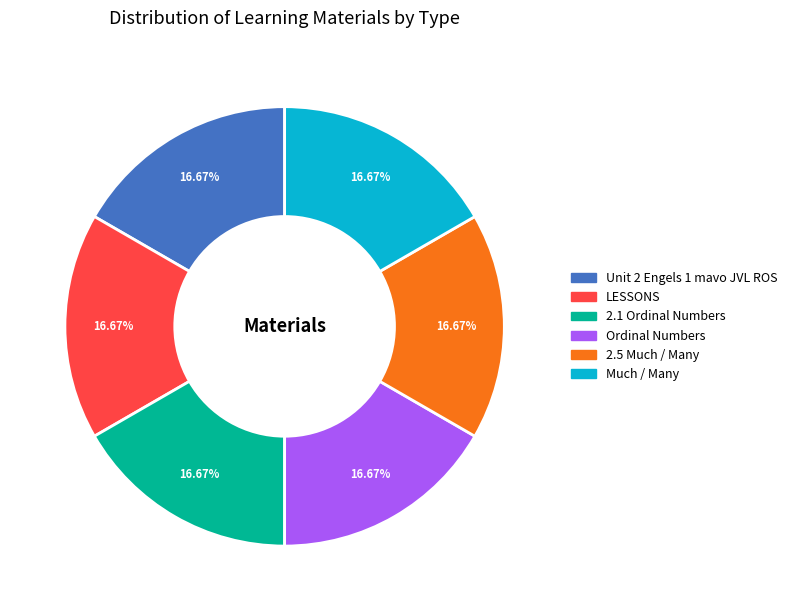

What is the ratio of the value at Much / Many to the value at LESSONS?

1.0